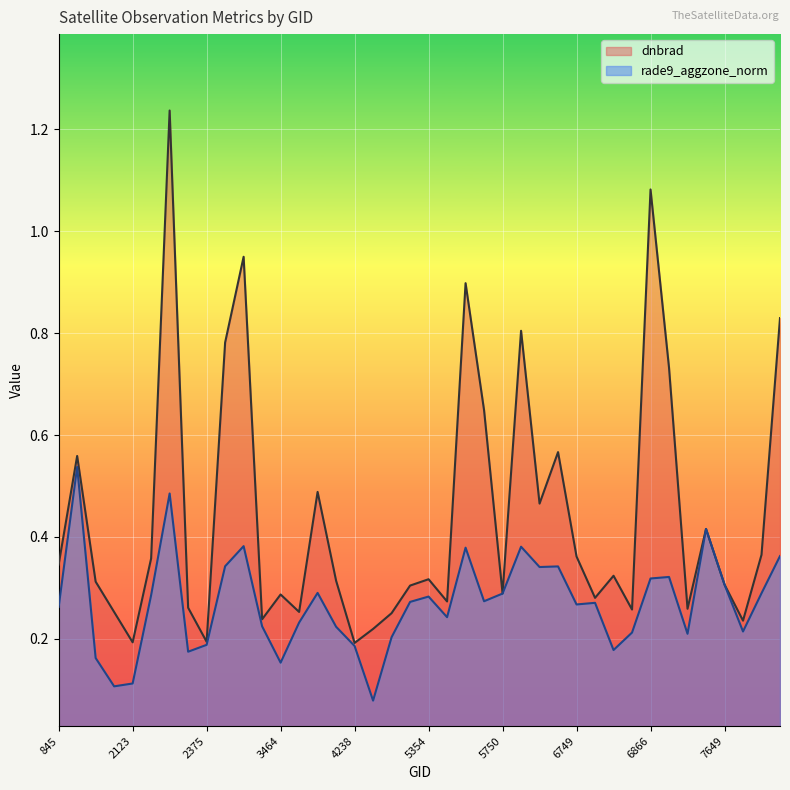

Reading left to right, list all the values displayed in this chart.

dnbrad: 845=0.3	1079=0.6	1988=0.3	2051=0.3	2123=0.2	2213=0.4	2249=1.2	2348=0.3	2375=0.2	2870=0.8	3266=1.0	3410=0.2	3464=0.3	4058=0.3	4157=0.5	4193=0.3	4238=0.2	4373=0.2	4409=0.3	4697=0.3	5354=0.3	5390=0.3	5426=0.9	5444=0.6	5750=0.3	6416=0.8	6614=0.5	6704=0.6	6749=0.4	6776=0.3	6803=0.3	6839=0.3	6866=1.1	6902=0.7	6938=0.3	6974=0.4	7649=0.3	7892=0.2	7928=0.4	7964=0.8
rade9_aggzone_norm: 845=0.3	1079=0.5	1988=0.2	2051=0.1	2123=0.1	2213=0.3	2249=0.5	2348=0.2	2375=0.2	2870=0.3	3266=0.4	3410=0.2	3464=0.2	4058=0.2	4157=0.3	4193=0.2	4238=0.2	4373=0.1	4409=0.2	4697=0.3	5354=0.3	5390=0.2	5426=0.4	5444=0.3	5750=0.3	6416=0.4	6614=0.3	6704=0.3	6749=0.3	6776=0.3	6803=0.2	6839=0.2	6866=0.3	6902=0.3	6938=0.2	6974=0.4	7649=0.3	7892=0.2	7928=0.3	7964=0.4